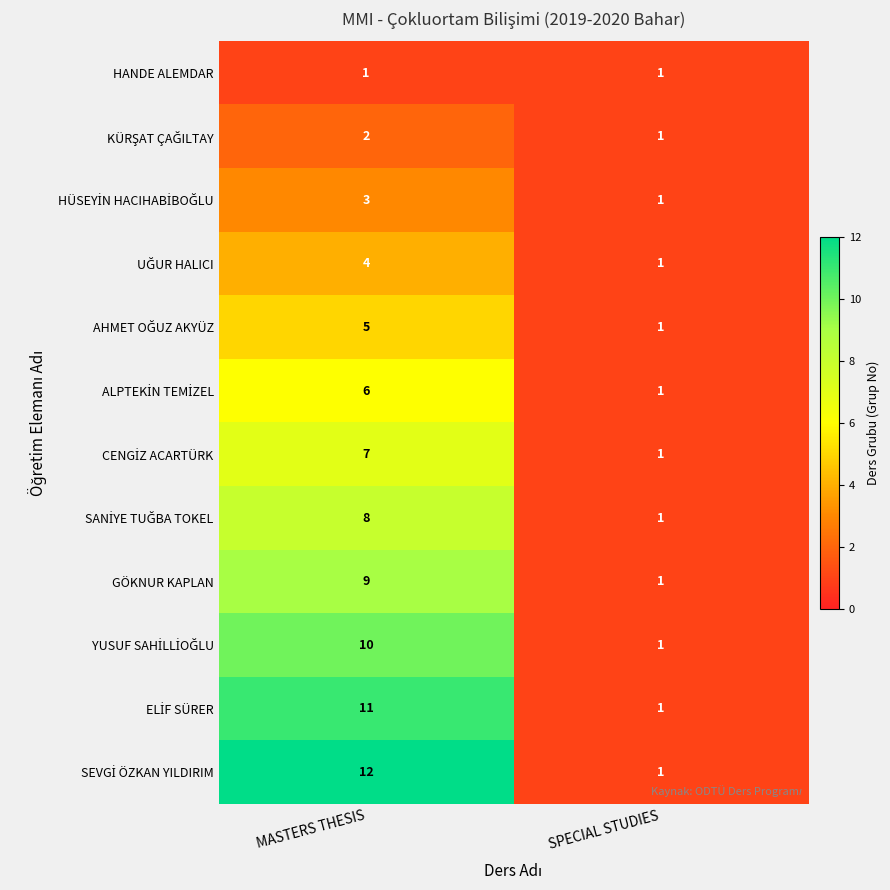

Is it true that GÖKNUR KAPLAN equals 9 at MASTERS THESIS?

True